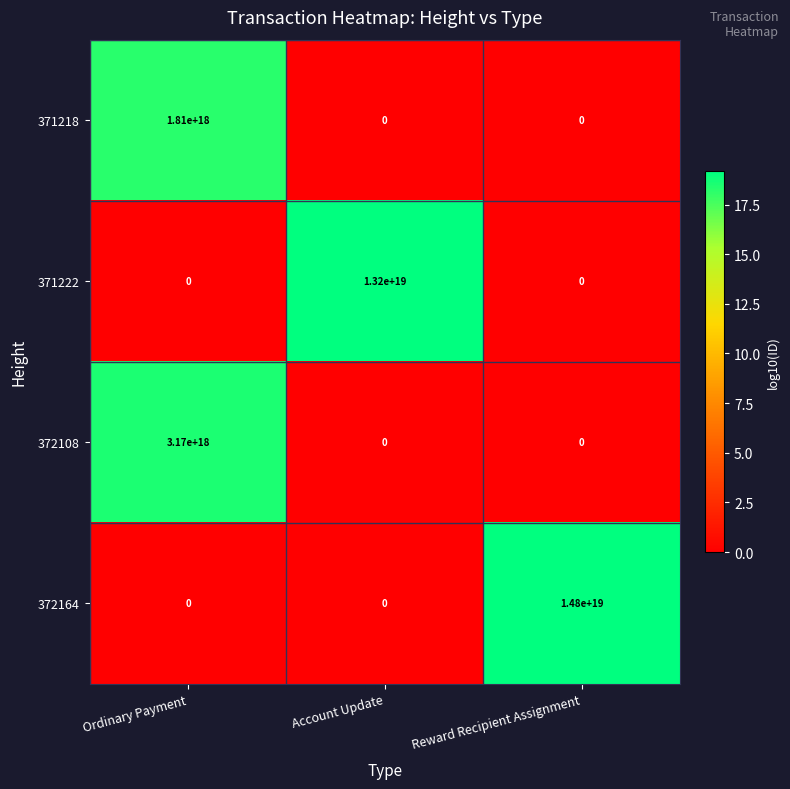

At which category is the sum across all series the highest?

Reward Recipient Assignment